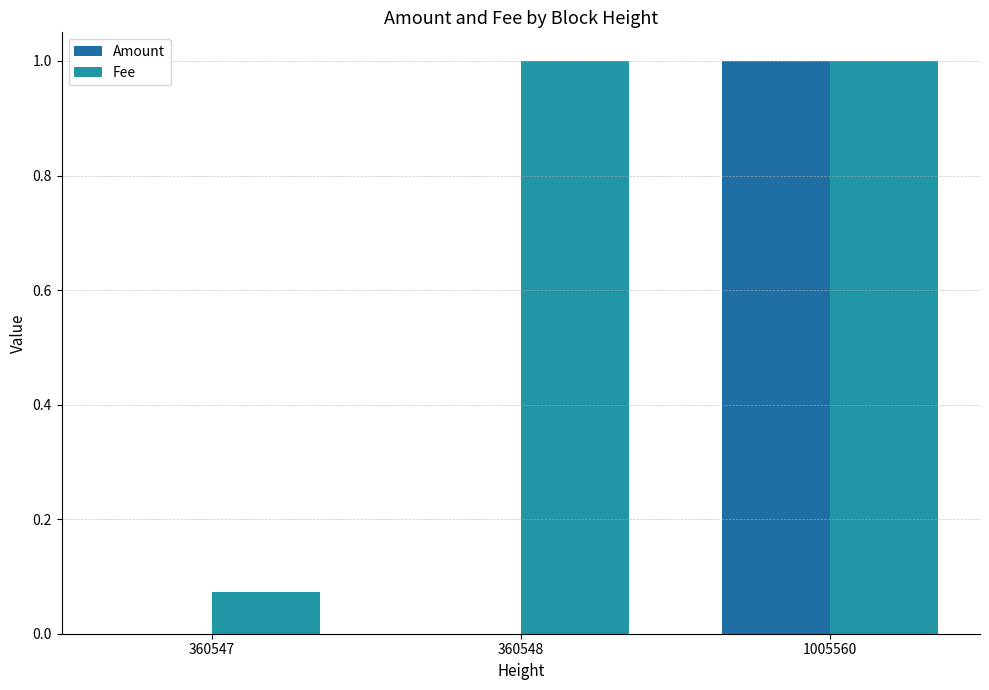

Are the bars grouped side by side (vs. stacked)?

Yes